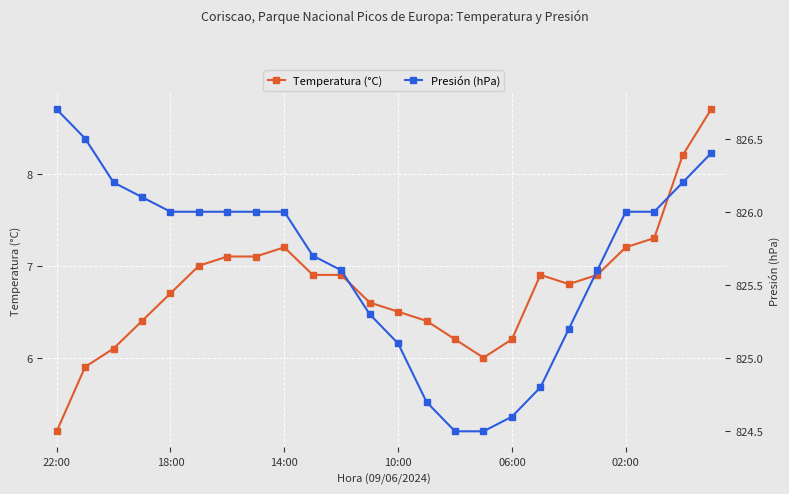

How many data points in Temperatura (°C) are less than 6?

2